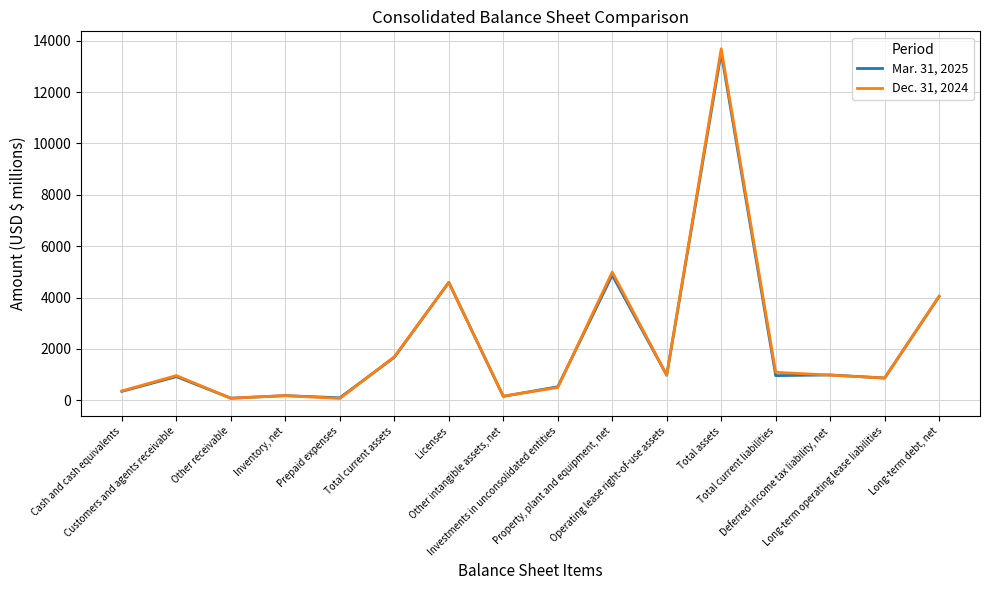

How many lines are shown in the chart?

2